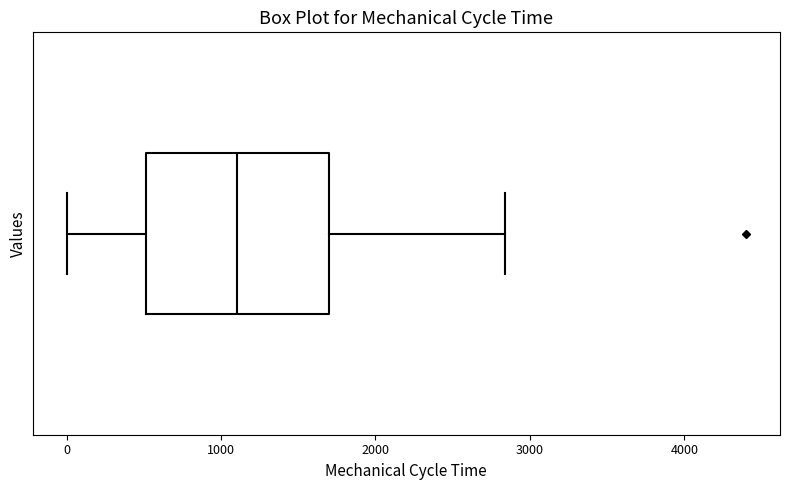

Where does the right whisker of the box end on the x-axis? The values are not printed on the chart, so give them approximately, as read against the axis.

2800